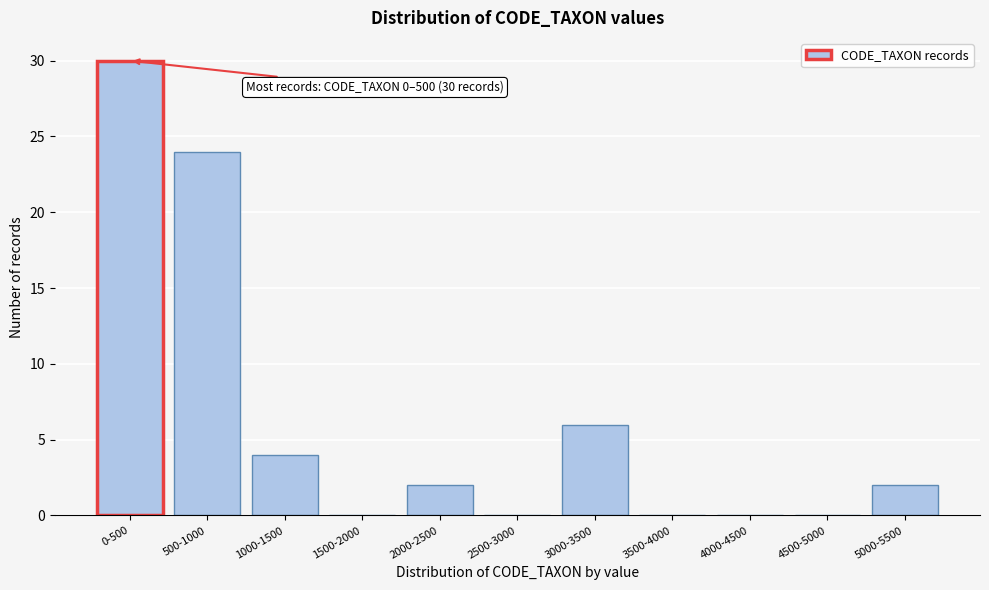

Reading right to left, transcribe all the data shown in this chart.

5000-5500=2	4500-5000=0	4000-4500=0	3500-4000=0	3000-3500=6	2500-3000=0	2000-2500=2	1500-2000=0	1000-1500=4	500-1000=24	0-500=30